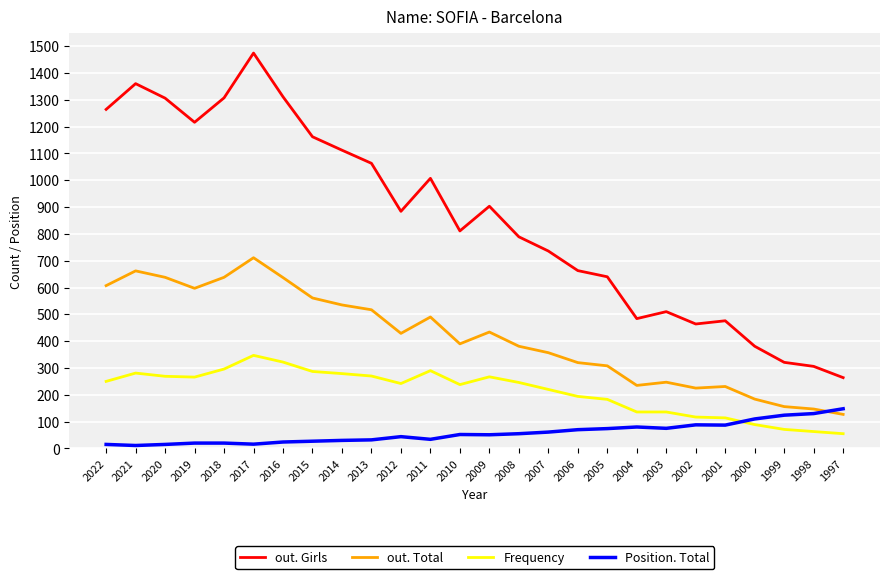

What is the total value across all series at 2022?

2136